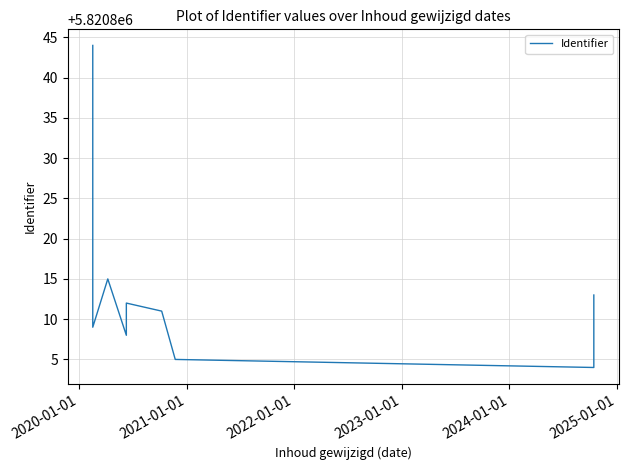

What is the sum of the values at 2025-01-01 and 2020-01-01?

11641614